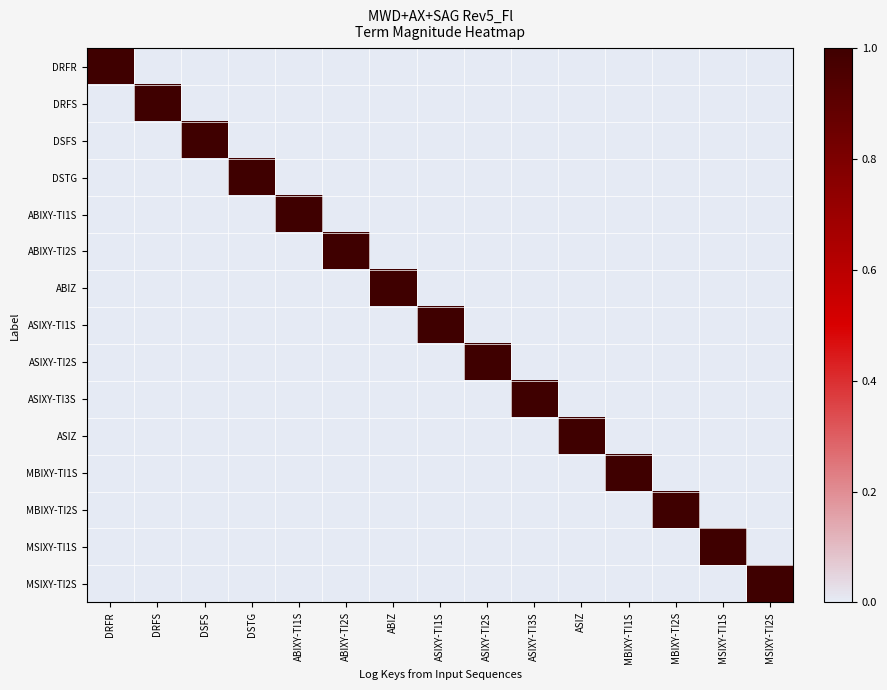

Between ABIXY-TI2S and ABIXY-TI1S, which is larger?

ABIXY-TI2S